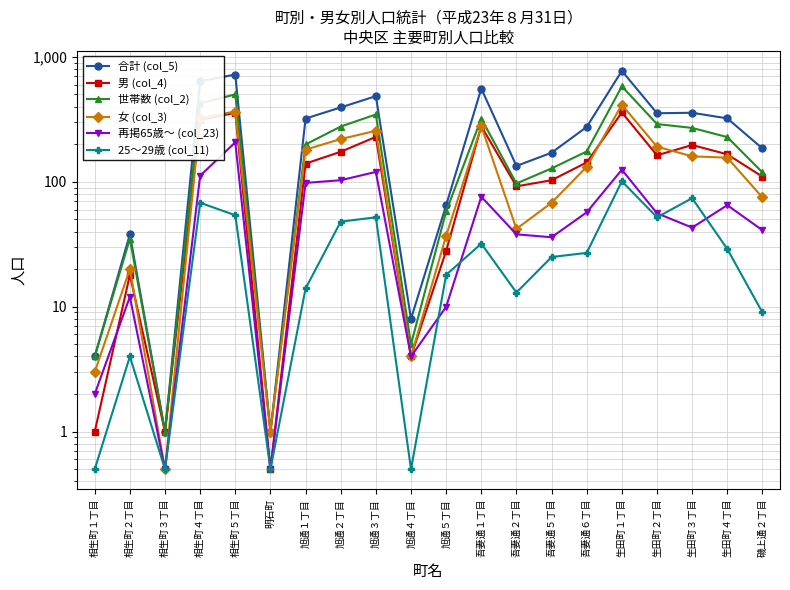

Which label corresponds to the largest value in the chart?

生田町１丁目